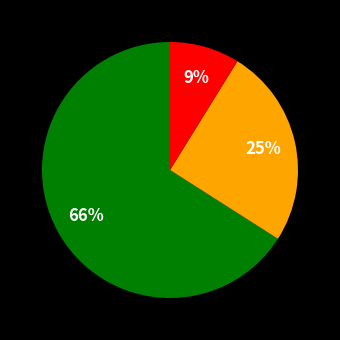

To the nearest percent, what is the difference between the largest and smallest slice percentages?

57%